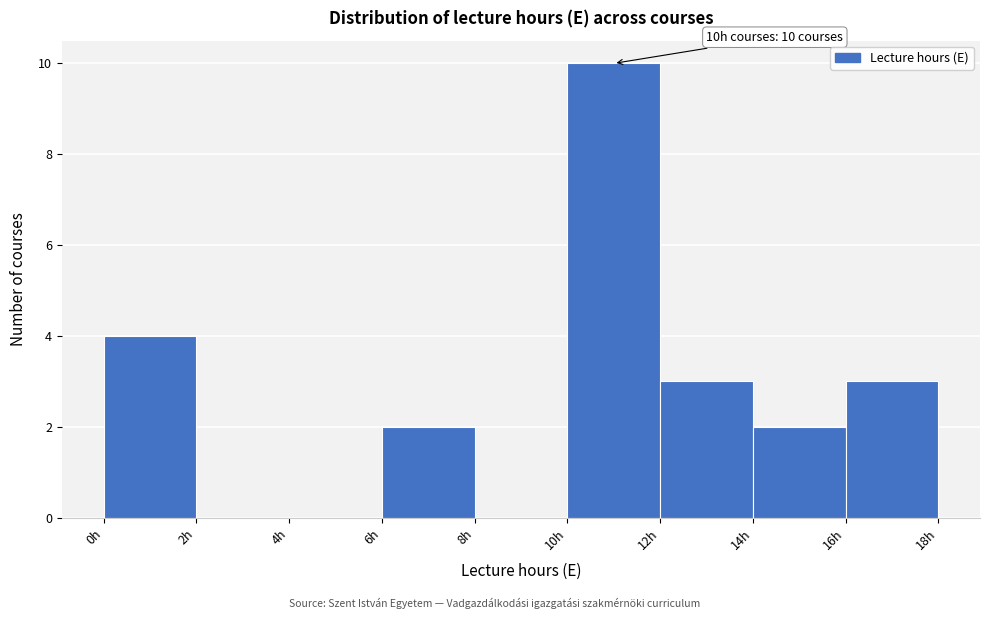

Which range on the x-axis has the tallest bar?

10 to 12